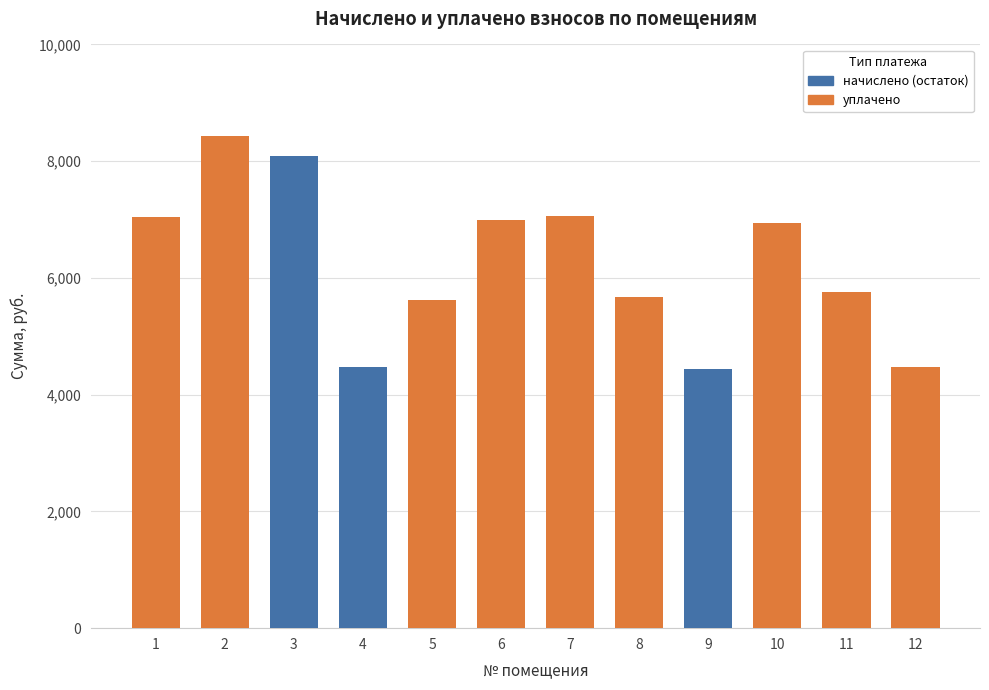

What is the value of the уплачено bar at the 5th from the left?

5626.6